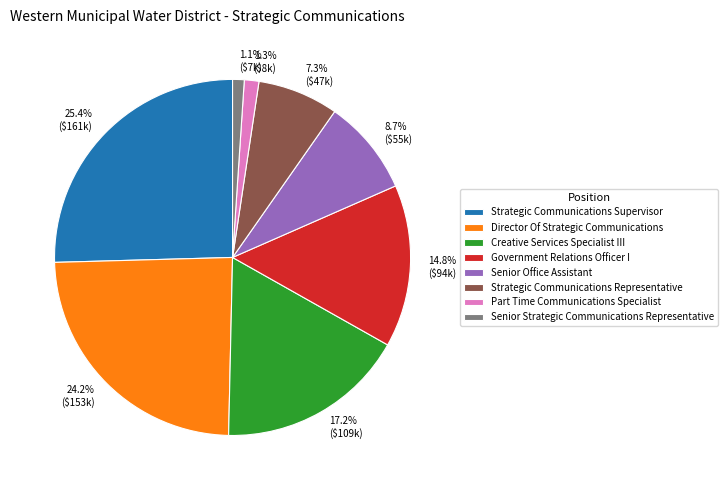

Count the number of slices in the pie.

8